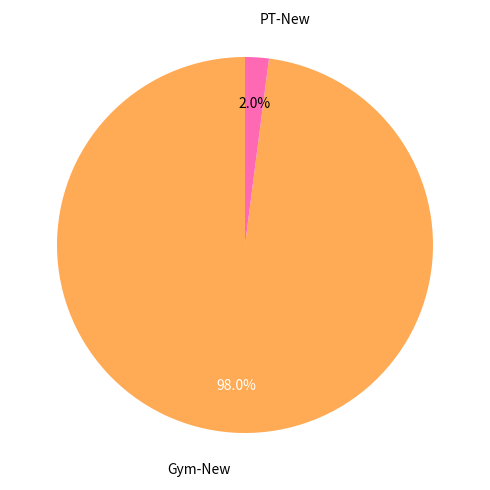

Is it true that Gym-New is 98% of the pie?

True